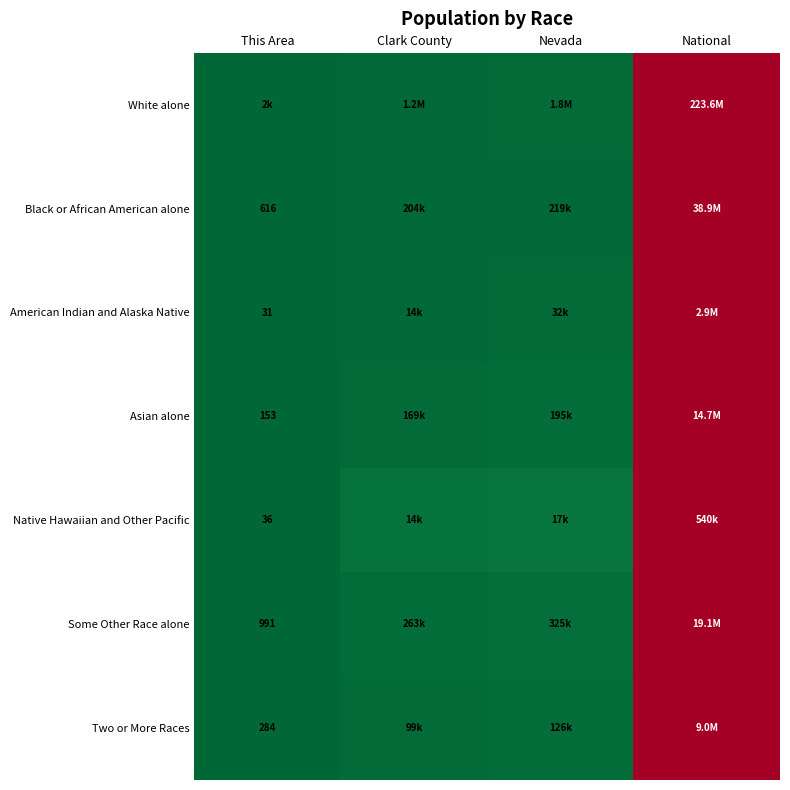

How many categories are shown in the chart?

4